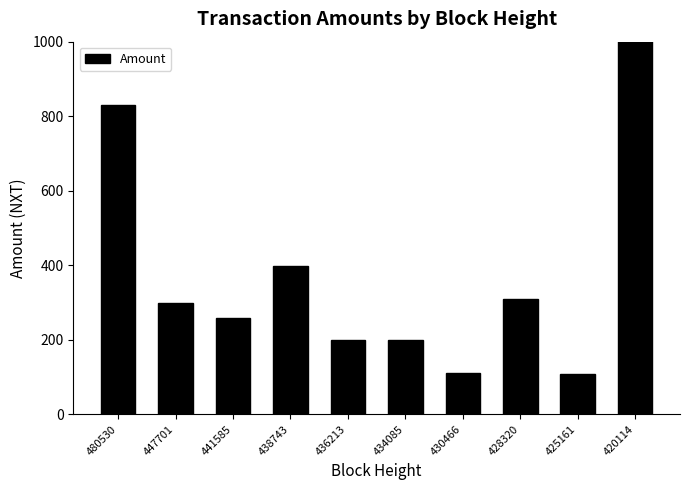

What is the change in value from 441585 to 434085?

-60